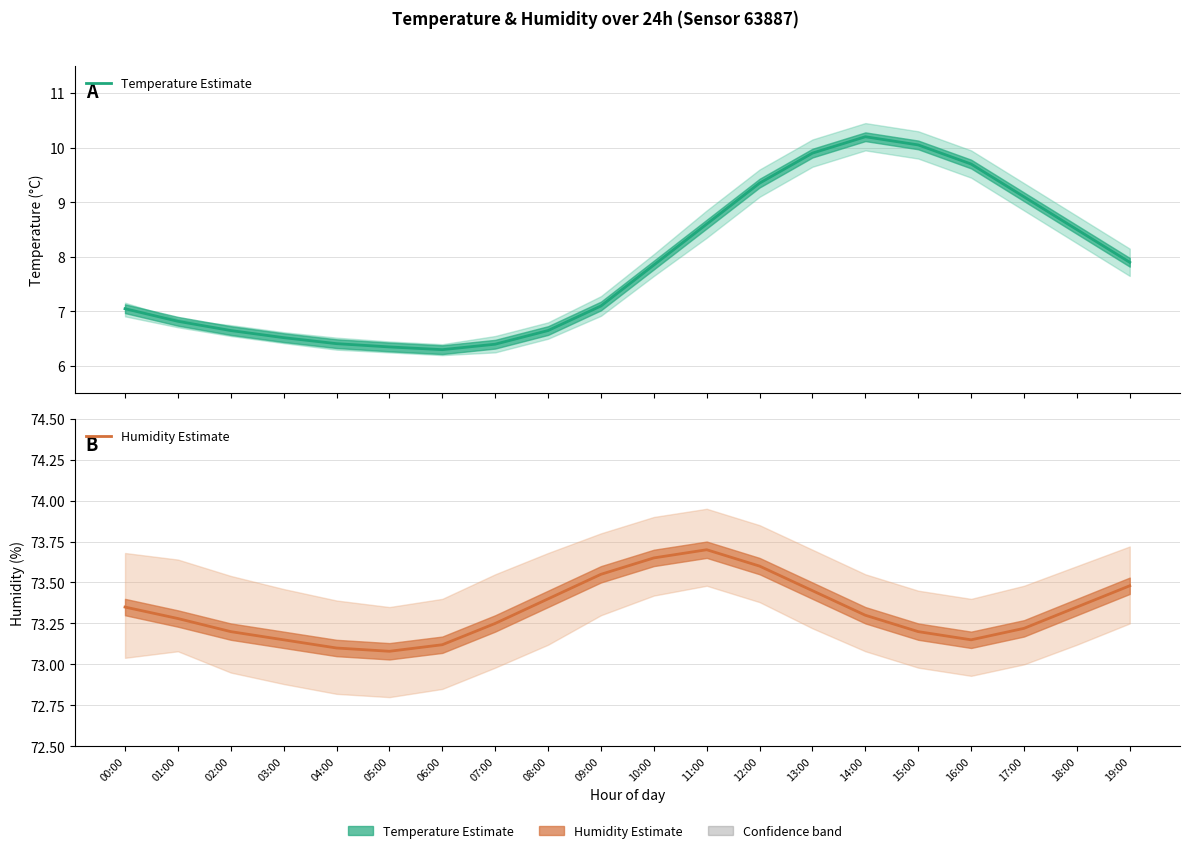

Which series changed the most between 12:00 and 13:00?

Temperature Estimate